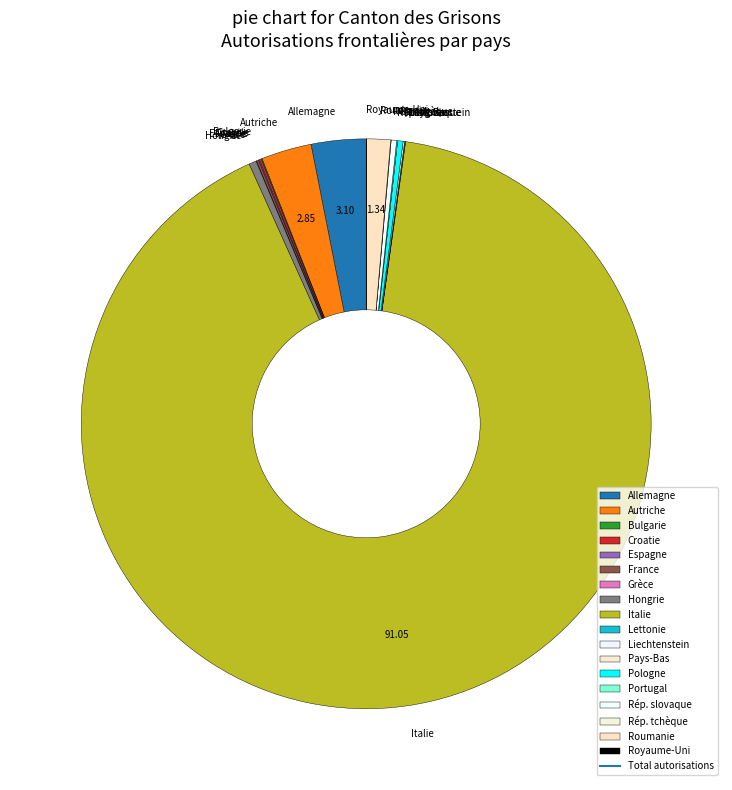

Which slice is the largest?

Italie